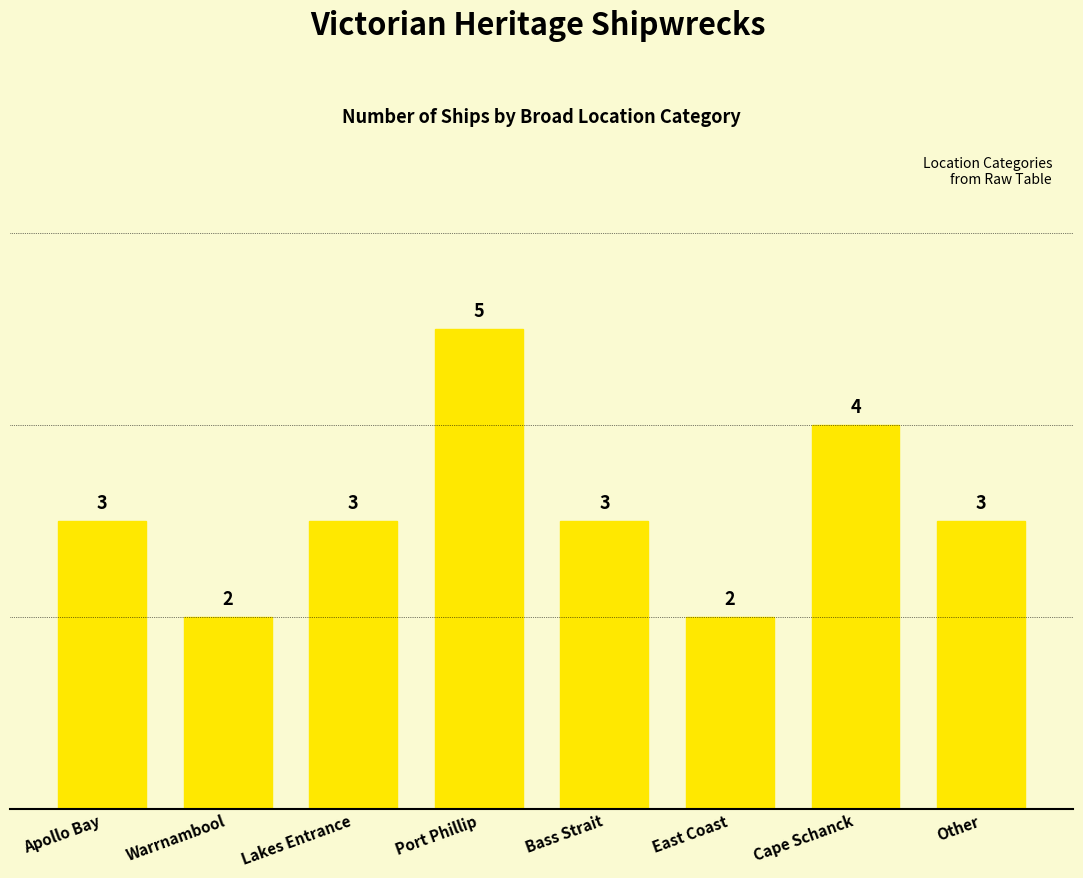

The value at Other is 3. True or false?

True